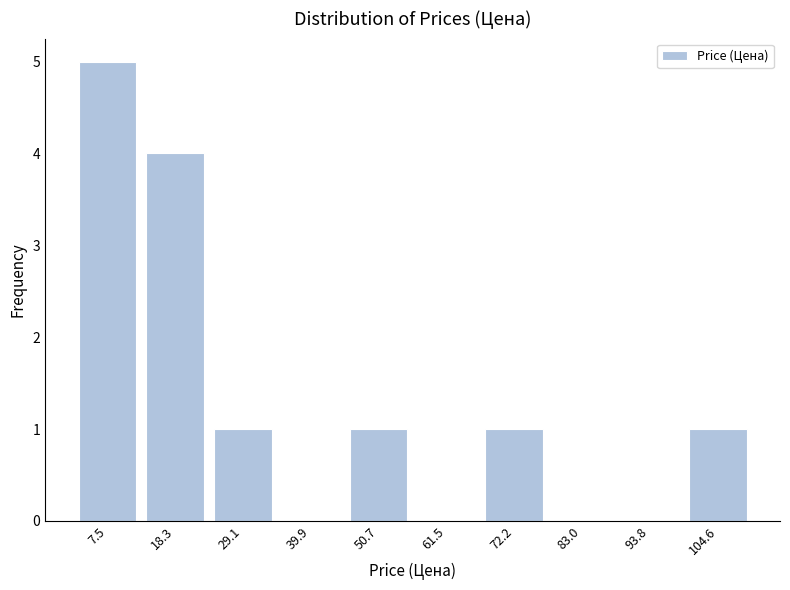

Reading left to right, transcribe this chart: for each bar, give the range it covers on the x-axis and its height. Neither the bar edges nor the heights are printed on the chart, so give them approximately, as read against the axes.

2 to 12: 5
12 to 24: 4
24 to 34: 1
34 to 46: 0
46 to 56: 1
56 to 66: 0
66 to 78: 1
78 to 88: 0
88 to 100: 0
100 to 110: 1